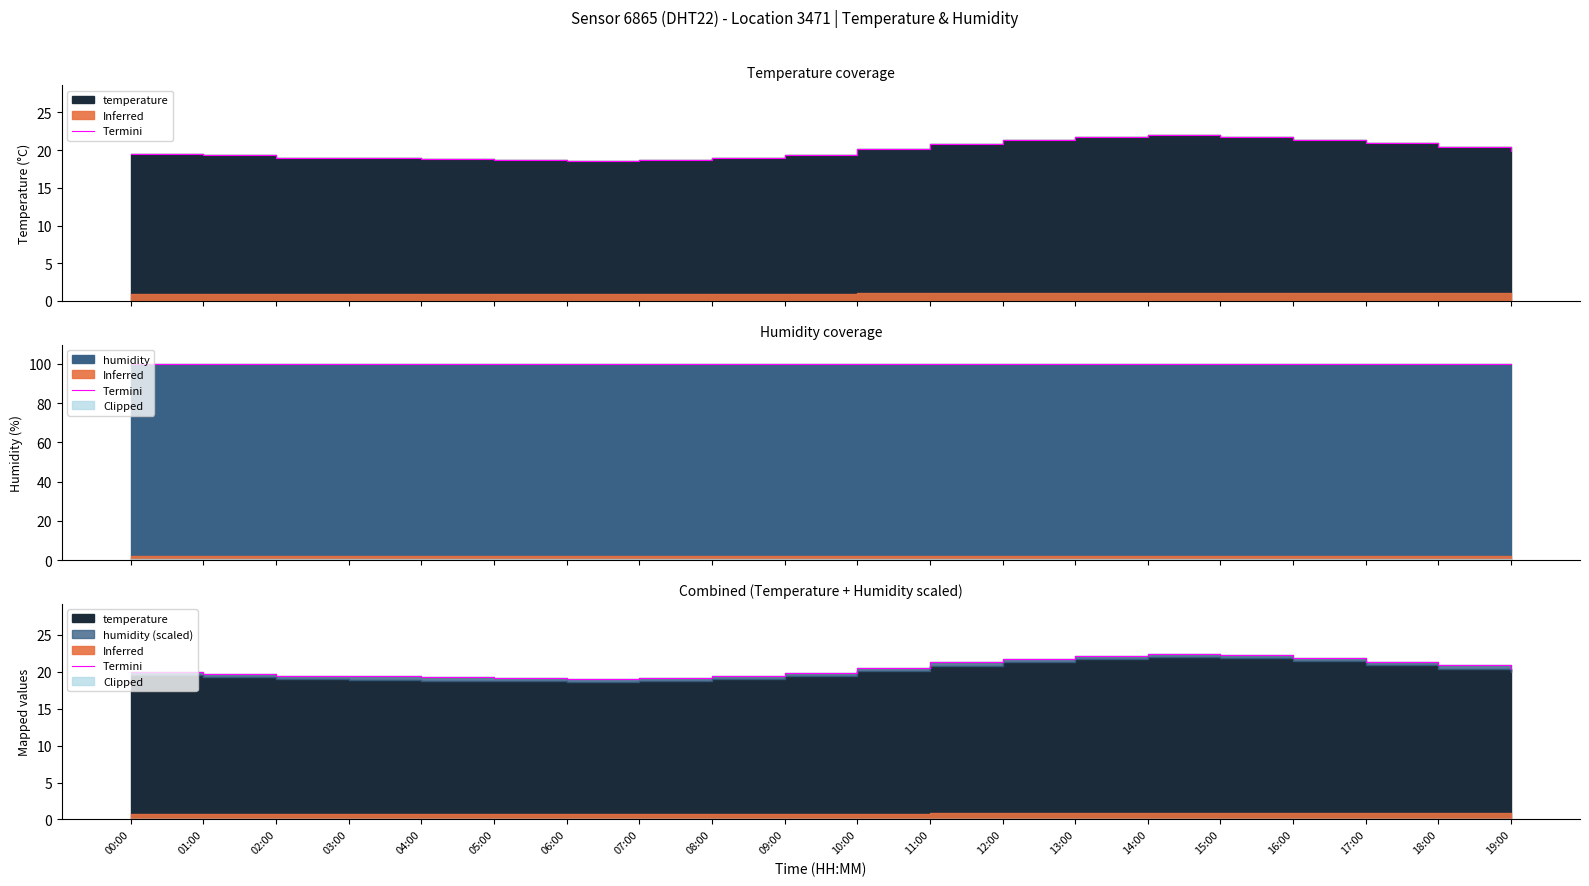

Which has a higher value, 06:00 or 16:00?

16:00